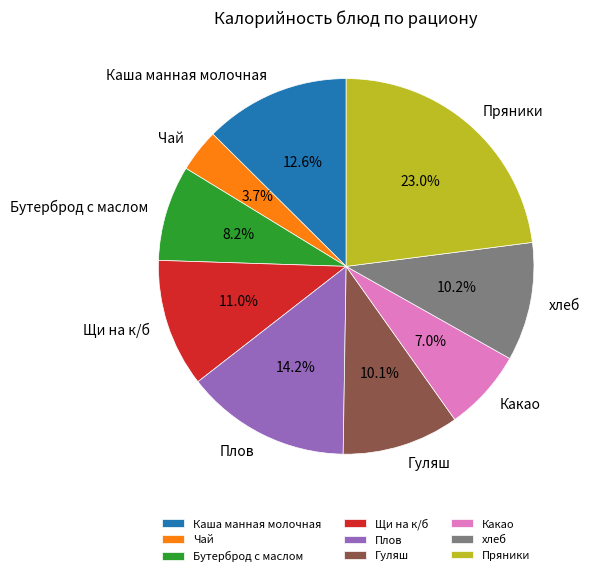

How many segments does this pie chart have?

9